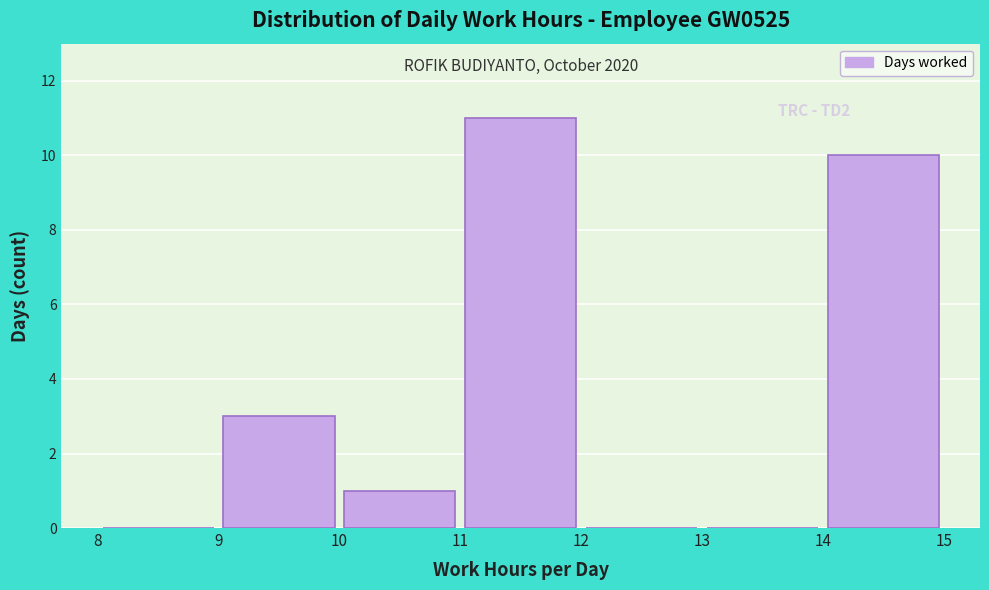

Over which range of the x-axis is the bar tallest?

11 to 12